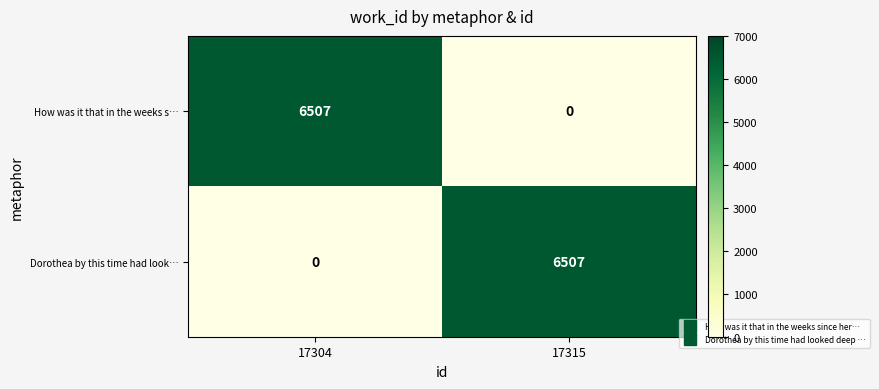

Reading right to left, transcribe all the data shown in this chart.

How was it that in the weeks s…: 17315=0	17304=6507
Dorothea by this time had look…: 17315=6507	17304=0